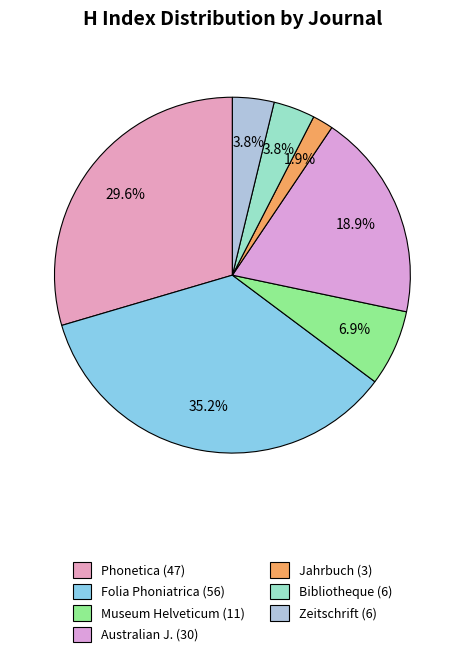

How many slices are in this pie chart?

7